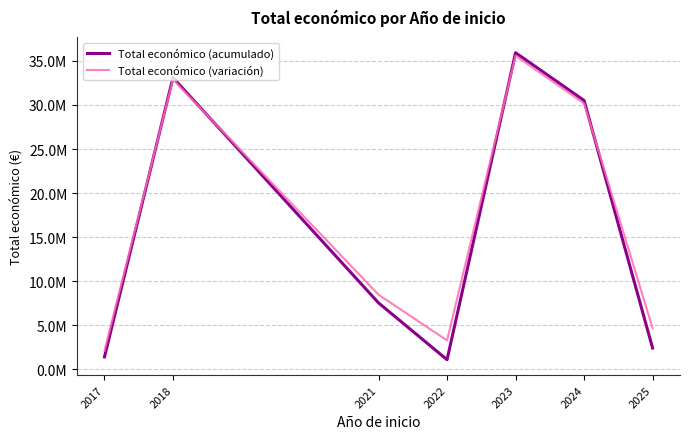

What are all the series names shown in the legend?

Total económico (acumulado), Total económico (variación)